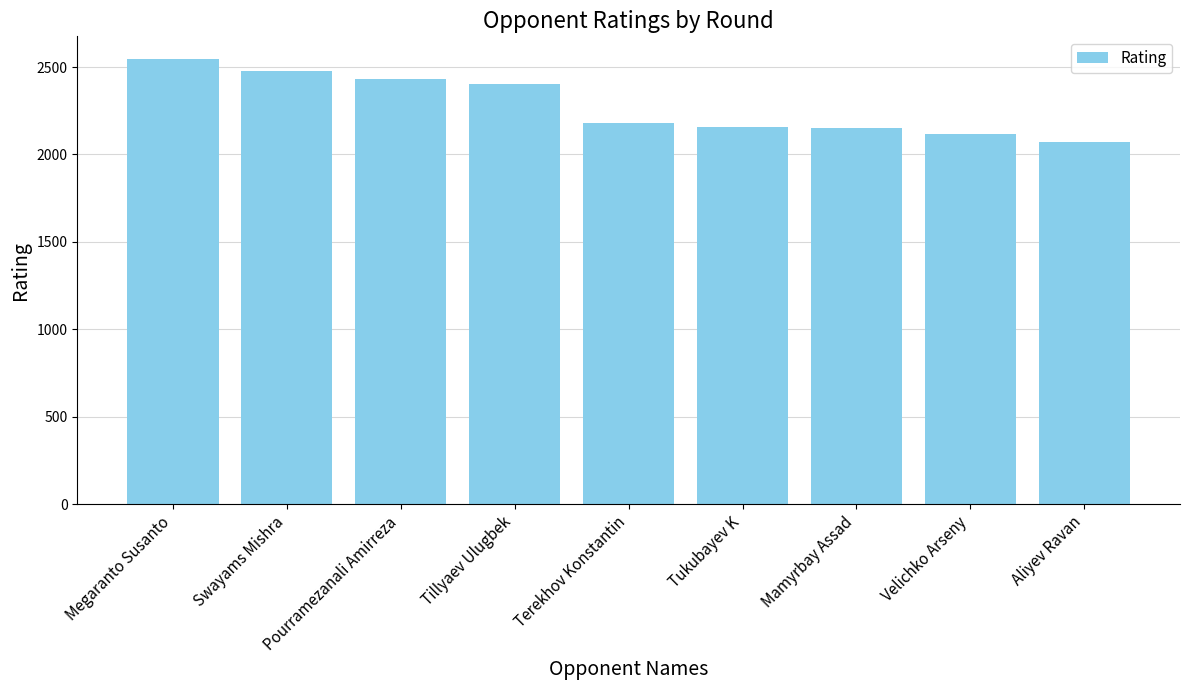

The chart shows a value of 3754 at Mamyrbay Assad. True or false?

False